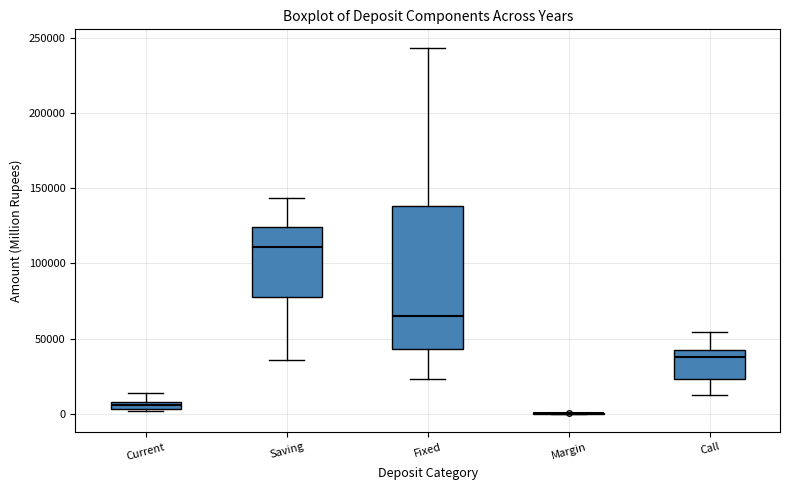

Comparing the boxes themselves (not the whiskers), which one is the tallest?

Fixed